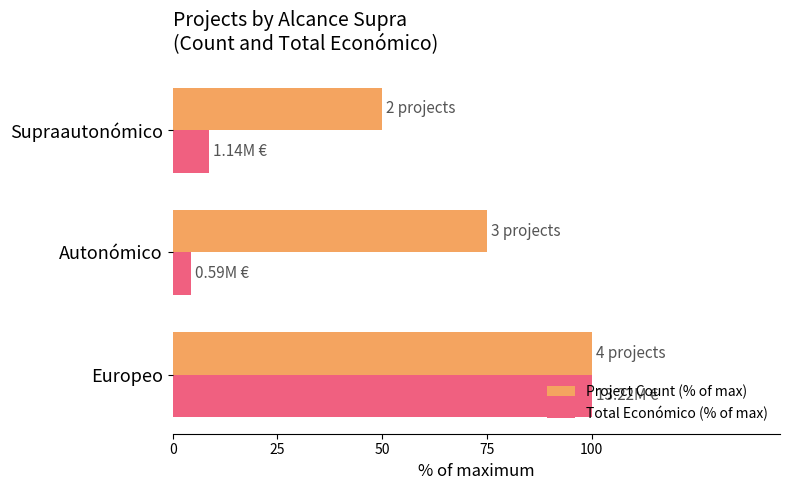

Which series has the widest spread of values?

Total Económico (% of max)